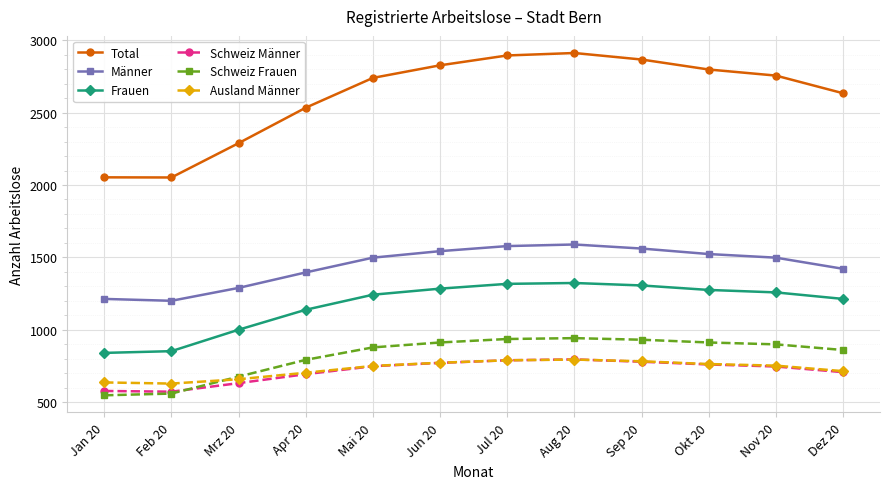

What is the difference between the highest and lowest values at Jan 20?

1506